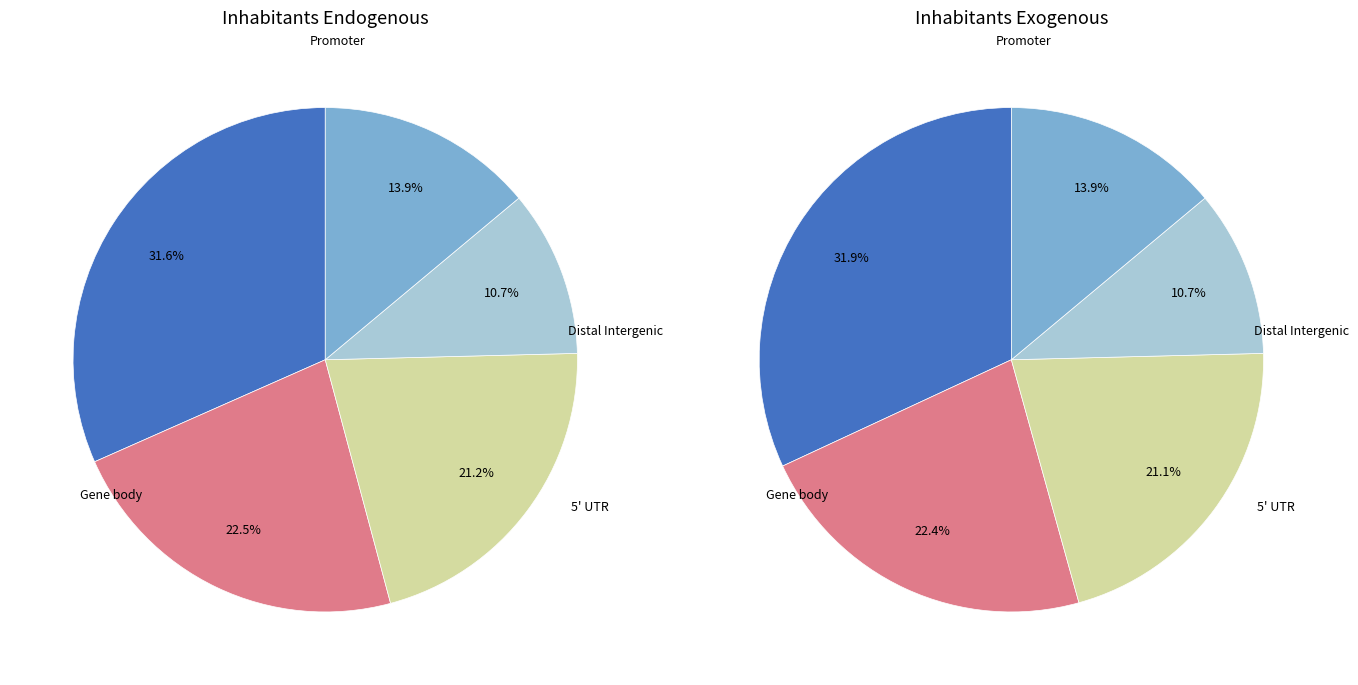

Is it true that Searching soul/guest is 1% of the pie?

False